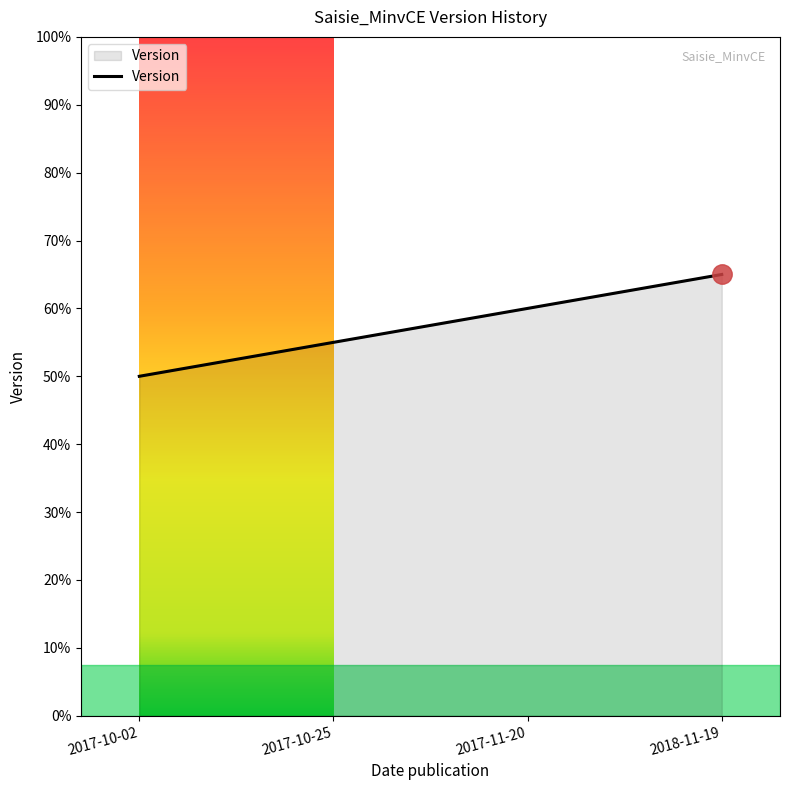

Is this an area chart (filled region under the line)?

Yes